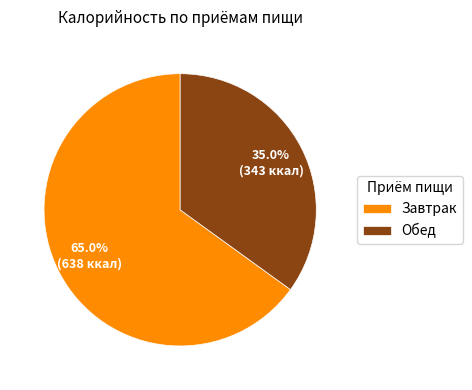

Which slice is the smallest?

Обед